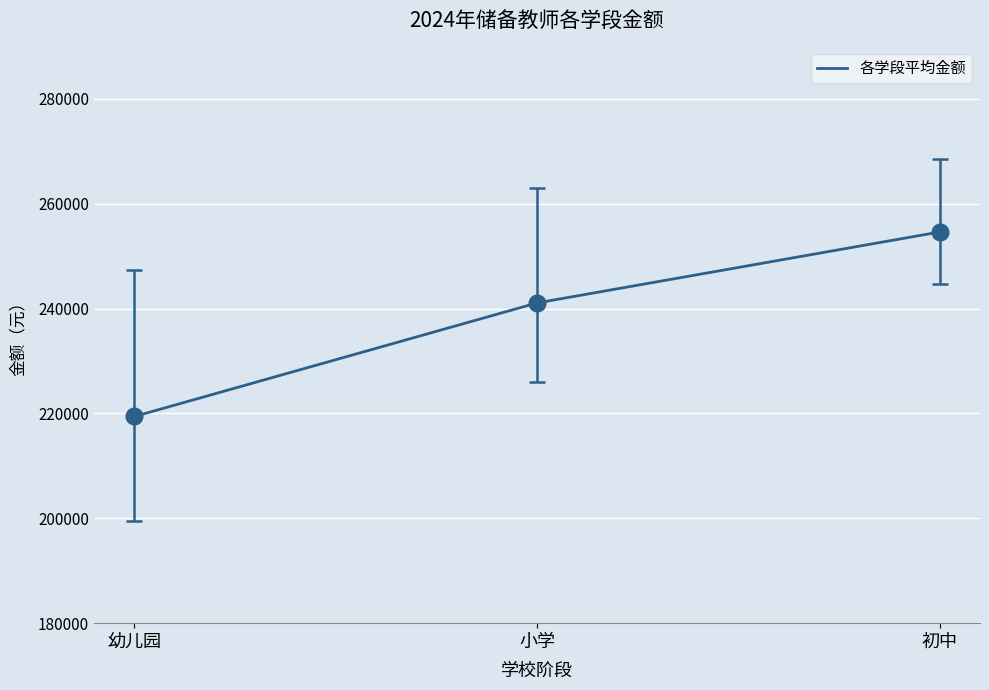

What is the sum of all values?

715112.9